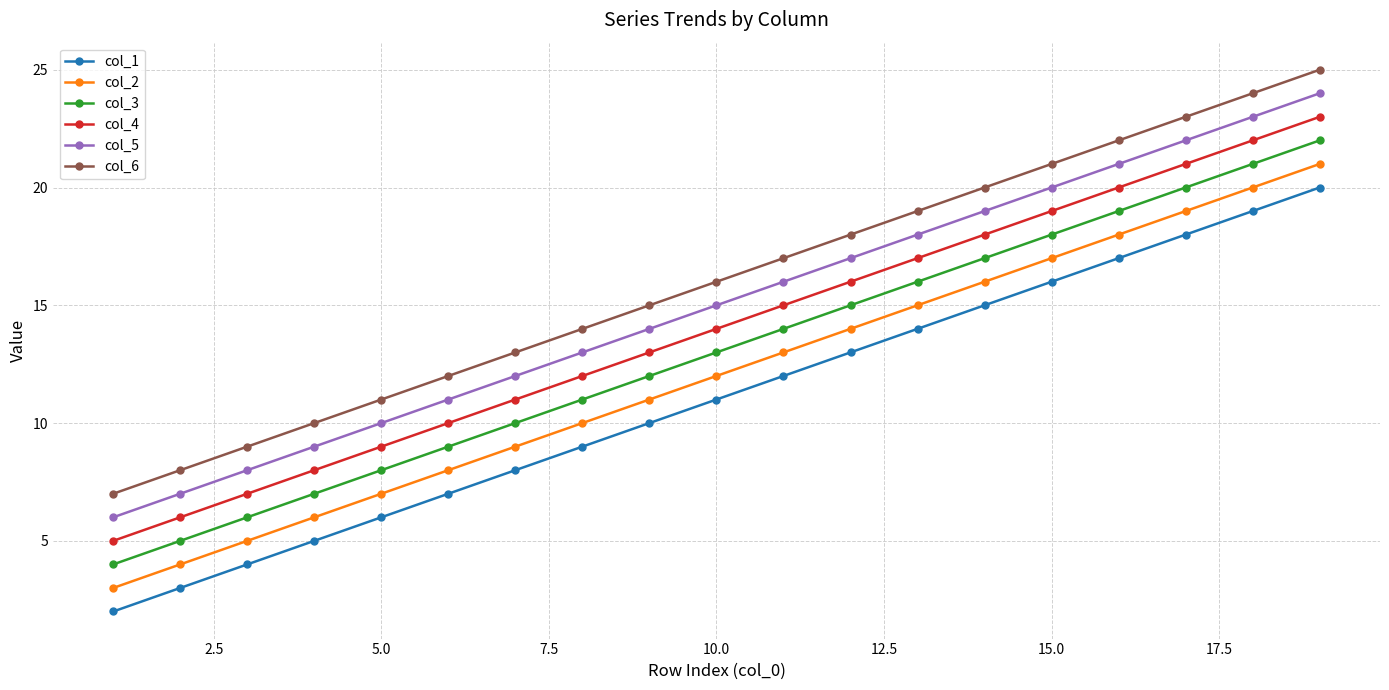

At how many categories does at least one series exceed 3?

19